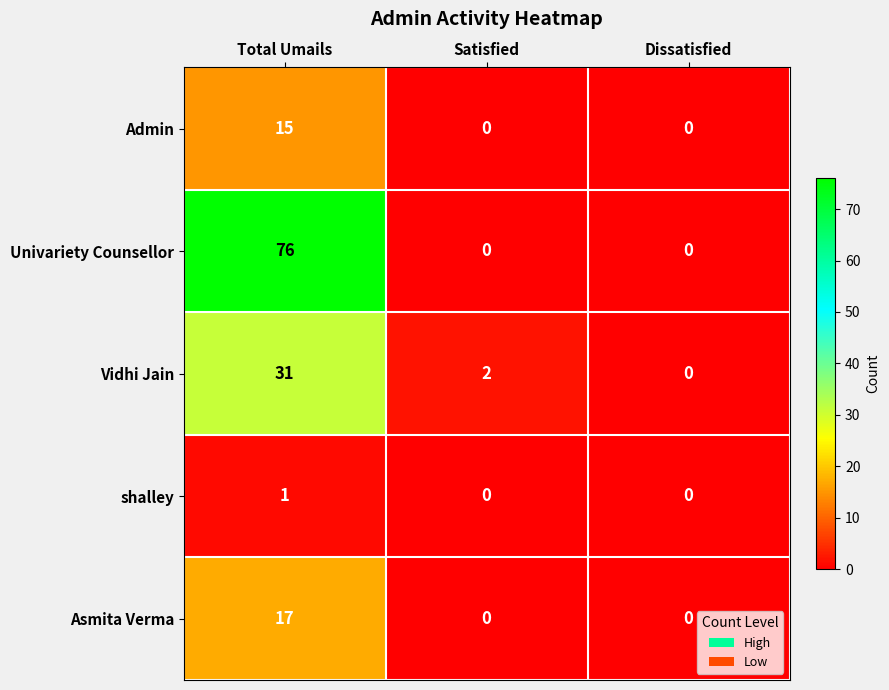

Reading left to right, transcribe all the data shown in this chart.

Admin: Total Umails=15	Satisfied=0	Dissatisfied=0
Univariety Counsellor: Total Umails=76	Satisfied=0	Dissatisfied=0
Vidhi Jain: Total Umails=31	Satisfied=2	Dissatisfied=0
shalley: Total Umails=1	Satisfied=0	Dissatisfied=0
Asmita Verma: Total Umails=17	Satisfied=0	Dissatisfied=0